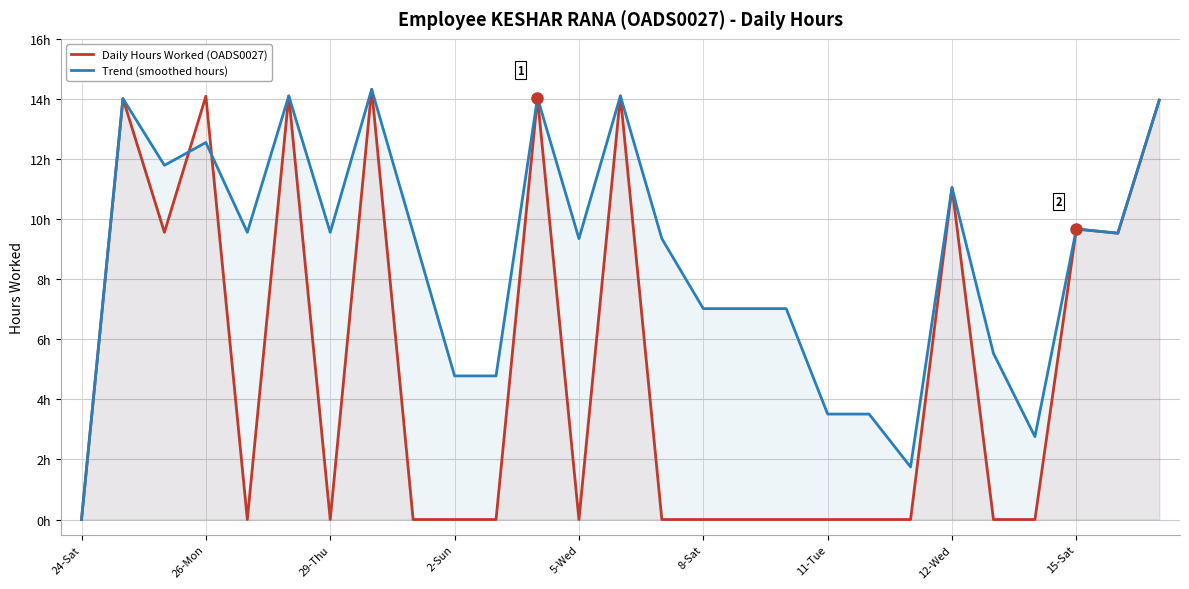

Between 13 and 22, which series saw the biggest shift?

Daily Hours Worked (OADS0027)